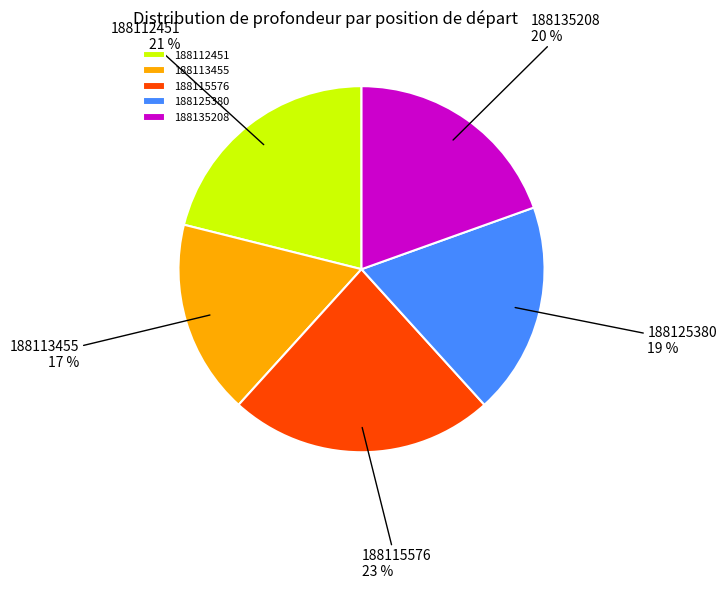

To the nearest percent, what is the difference between the largest and smallest slice percentages?

6%